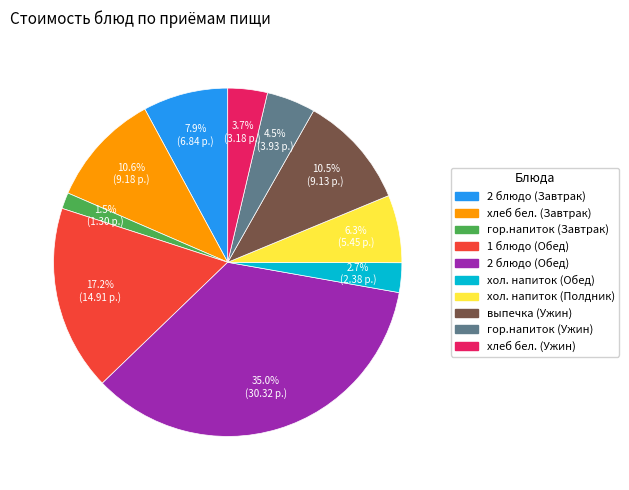

What is the ratio of the value at гор.напиток (Ужин) to the value at хлеб бел. (Ужин)?

1.2